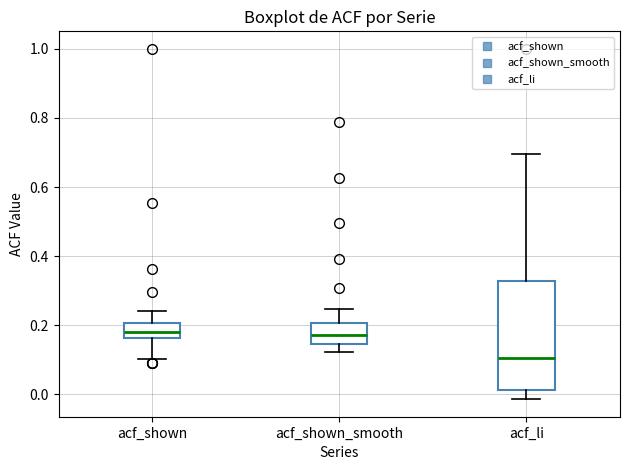

Reading left to right, read every box against the y-axis: the position of its median line, the range the box covers, and the ends of its whiskers. The values are not printed on the chart, so give them approximately, as read against the axis.

acf_shown: median 0.18, box 0.16 to 0.20, whiskers 0.10 to 0.24
acf_shown_smooth: median 0.18, box 0.14 to 0.20, whiskers 0.12 to 0.24
acf_li: median 0.10, box 0.02 to 0.32, whiskers -0.02 to 0.70